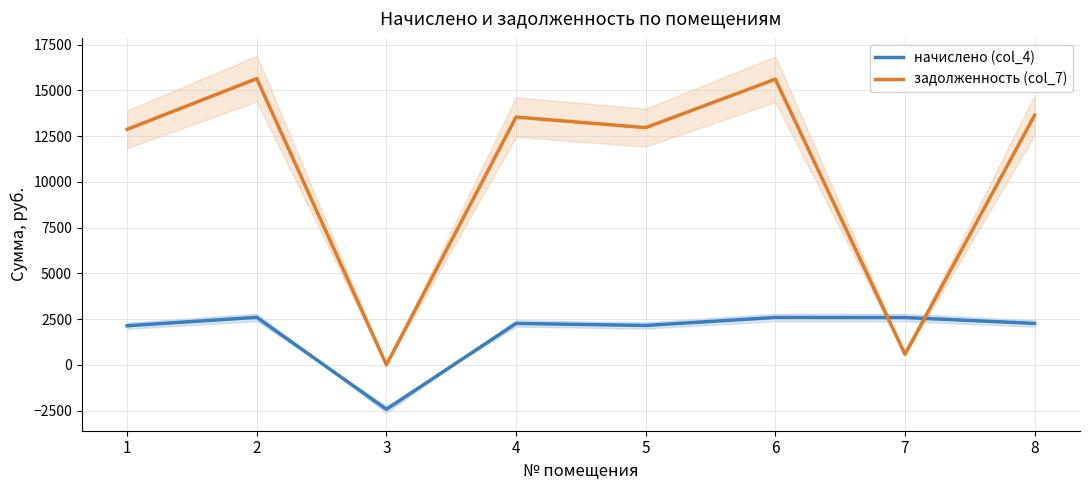

How many positive values does the начислено (col_4) series have?

7